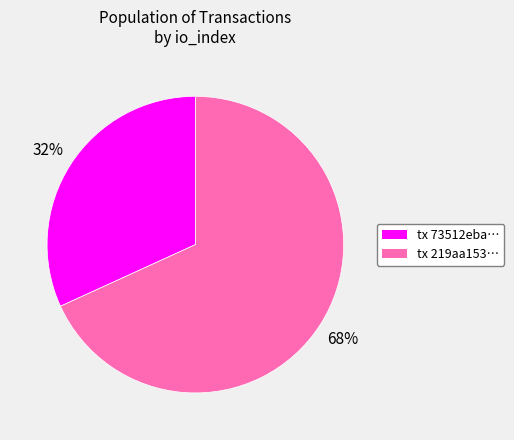

Is there a majority slice in this chart?

Yes